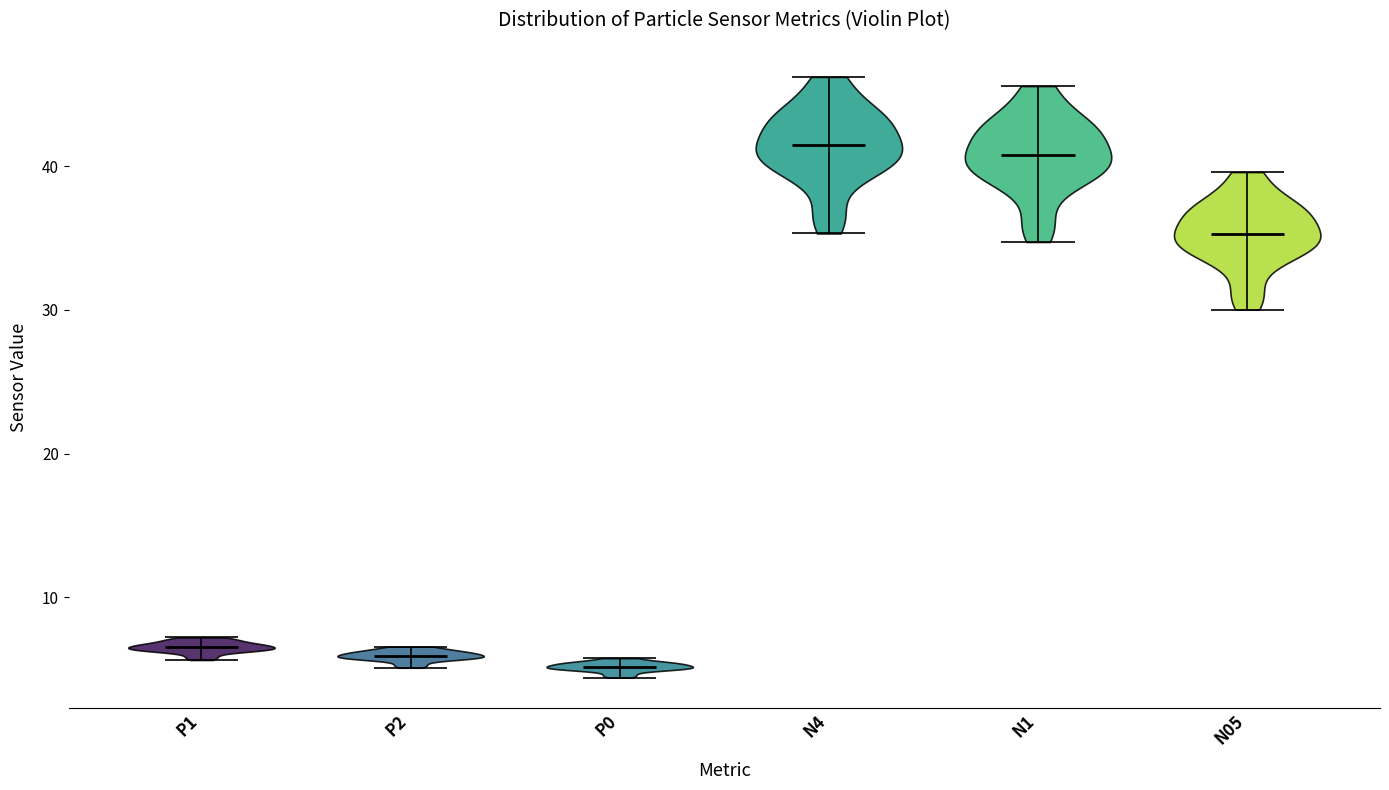

Reading left to right, read every violin against the y-axis: where its median line is, and the lowest and highest points it reaches. The values are not printed on the chart, so give them approximately, as read against the axis.

P1: median line 7, lowest point 6, highest point 7
P2: median line 6, lowest point 5, highest point 7
P0: median line 5, lowest point 4, highest point 6
N4: median line 41, lowest point 35, highest point 46
N1: median line 41, lowest point 35, highest point 46
N05: median line 35, lowest point 30, highest point 40